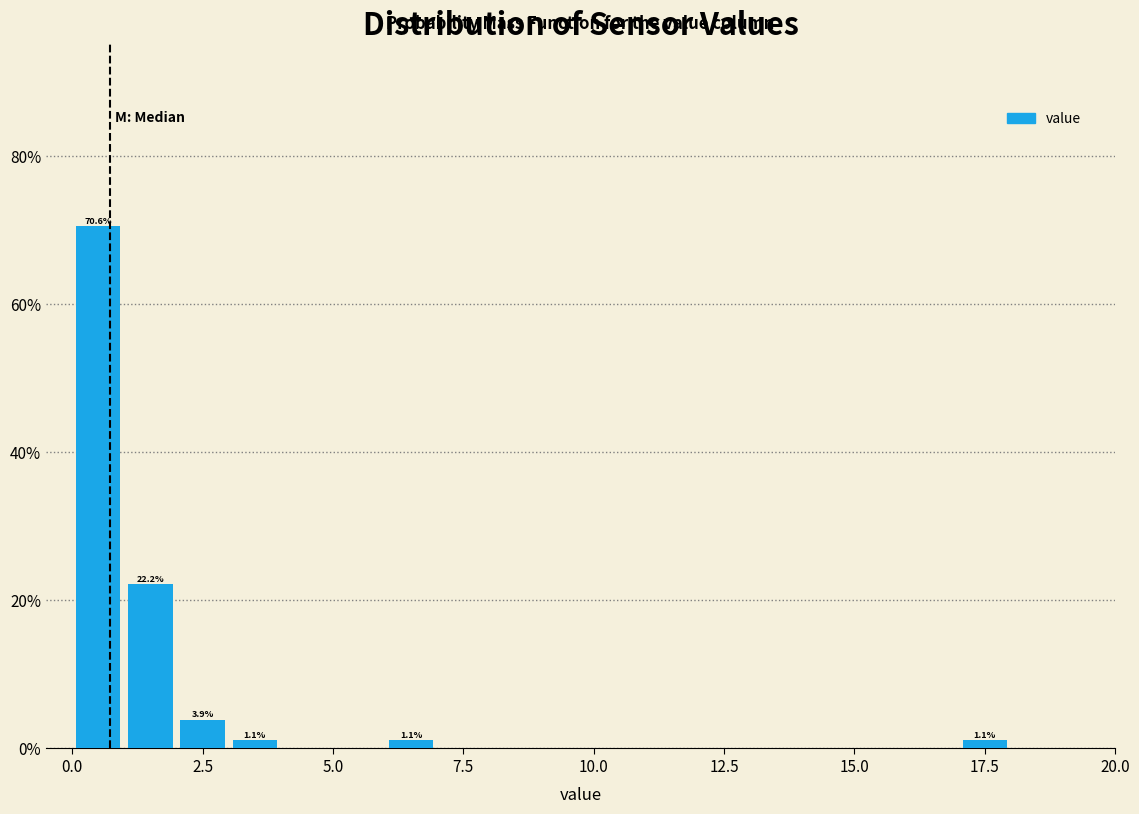

Around what value on the x-axis is the tallest bar? Give the approximate position of its centre, as read against the axis.

0.5